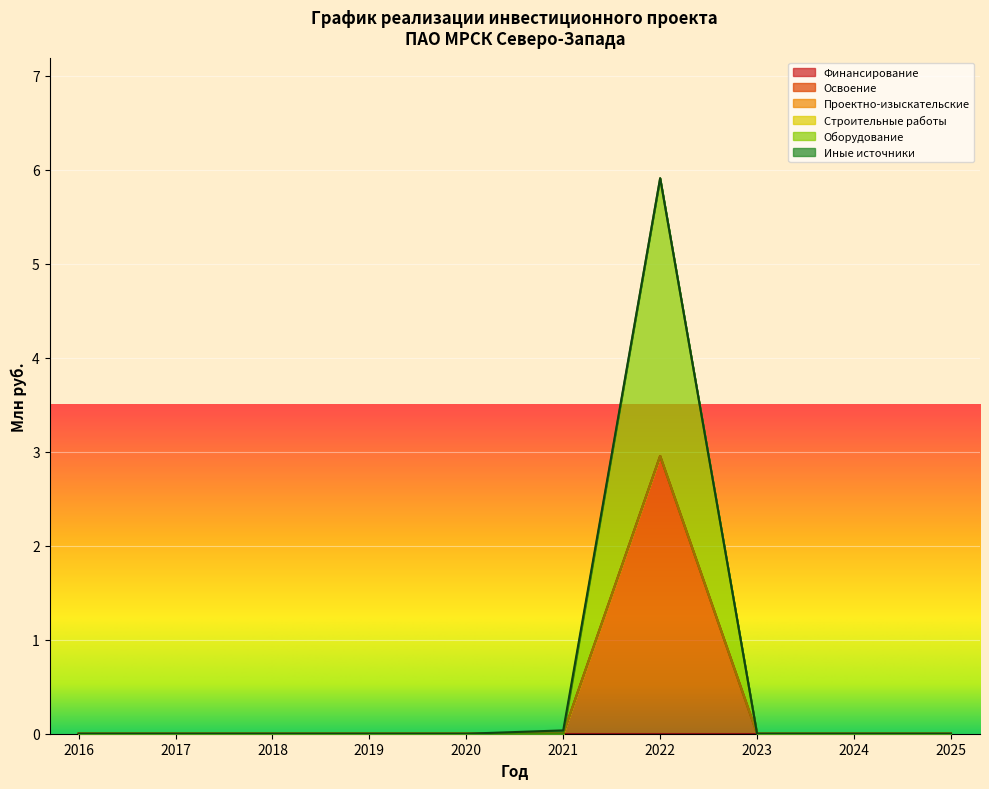

How many lines are shown in the chart?

6